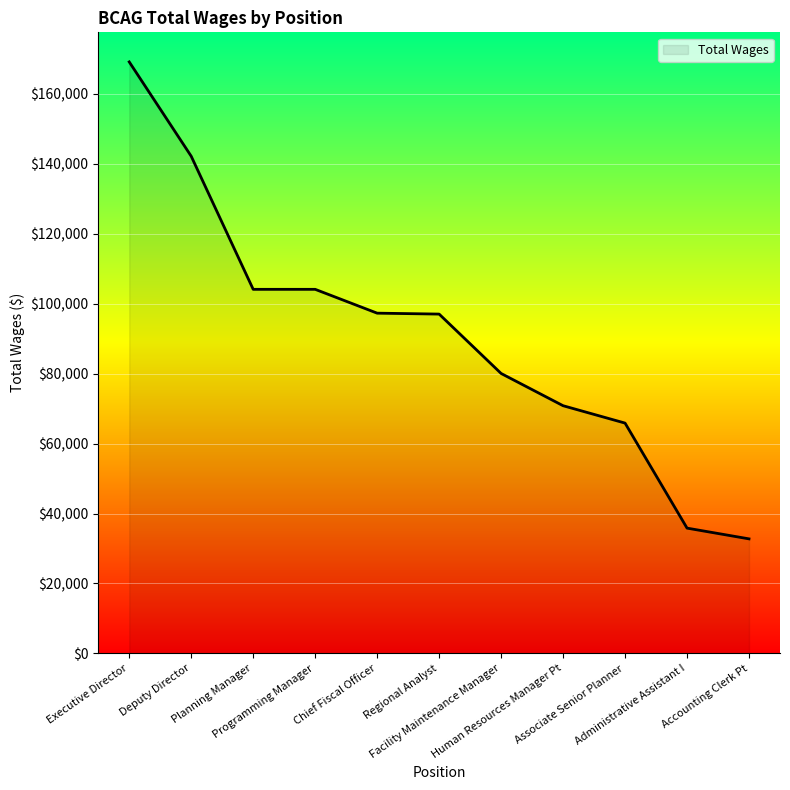

What is the smallest value displayed?

32760